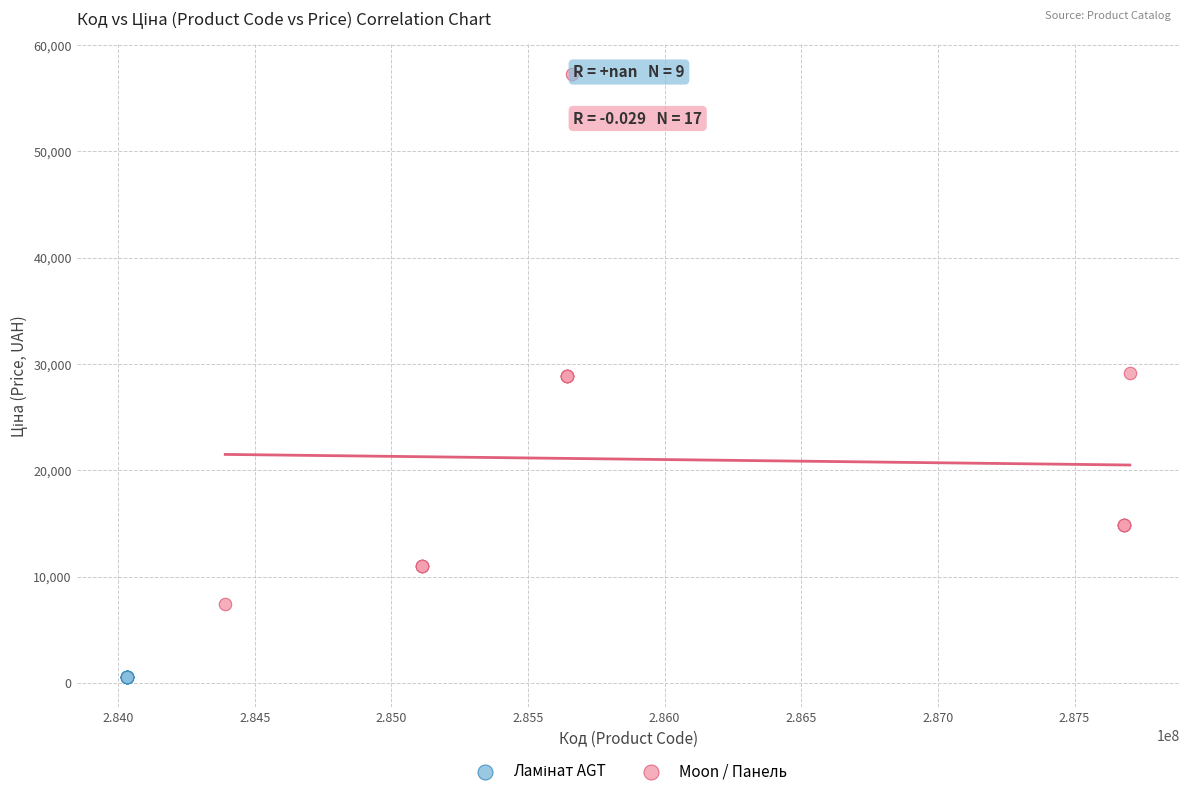

Which series reaches the maximum Y coordinate?

Moon / Панель